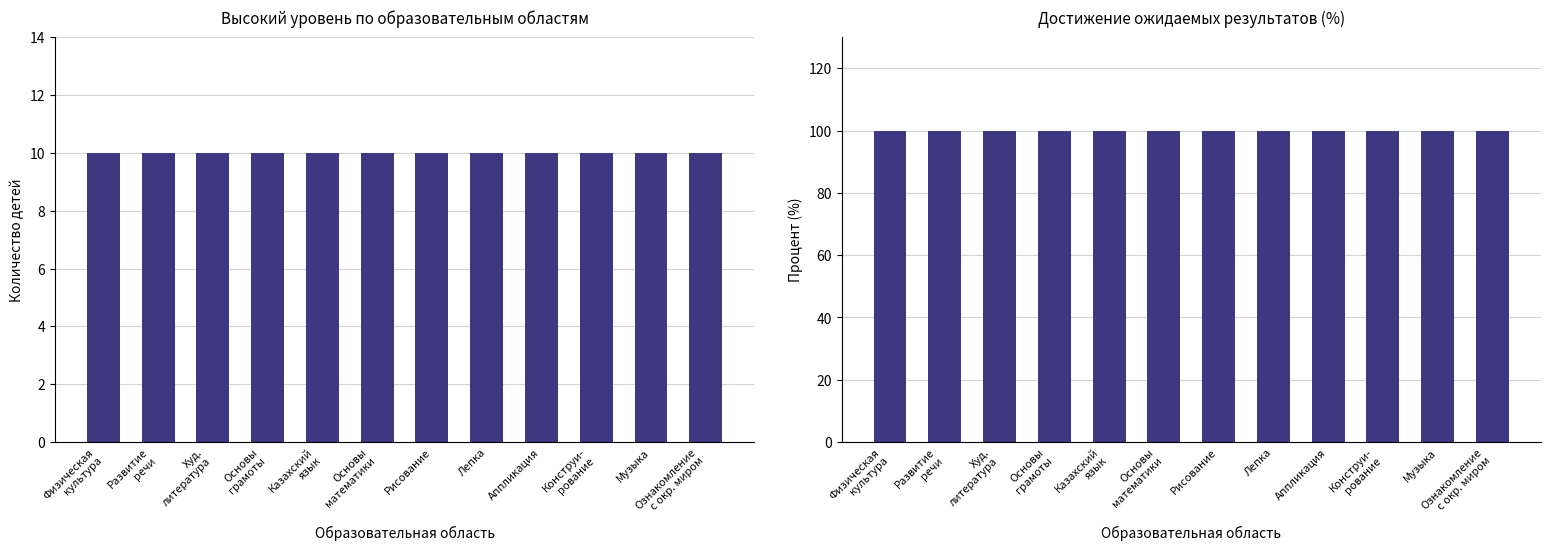

At which label is Высокий closest to 10?

Физическая
культура